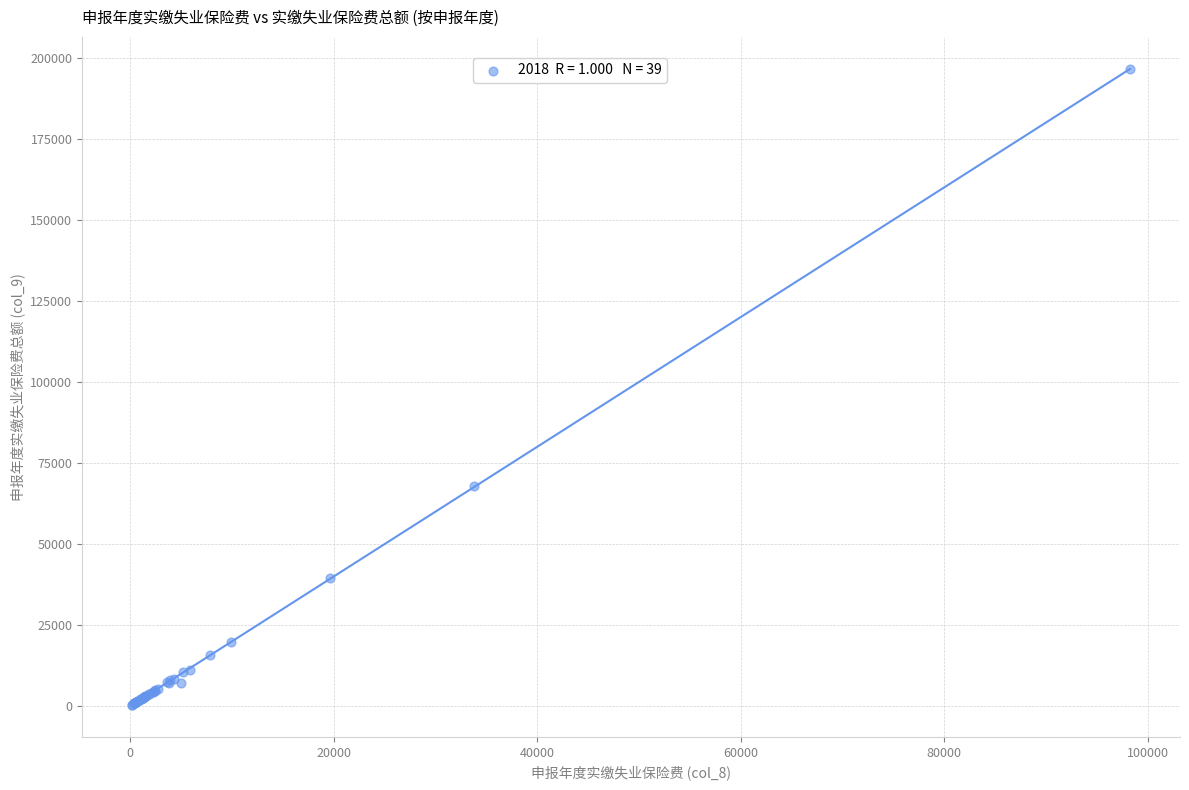

What Y value in the scatter plot is closest to 98464?

67687.7